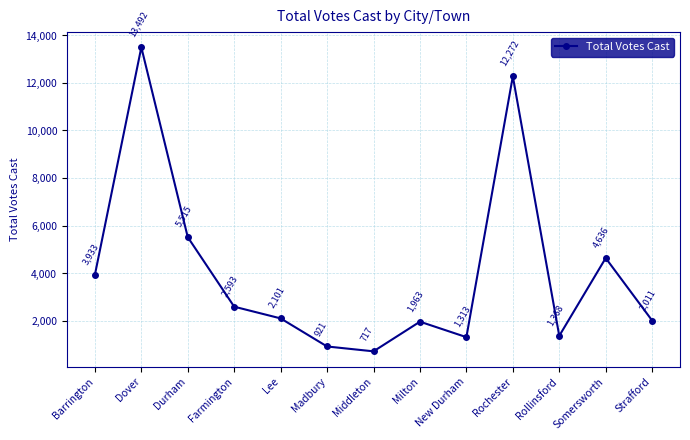

True or false: the data shows 921 at Madbury.

True